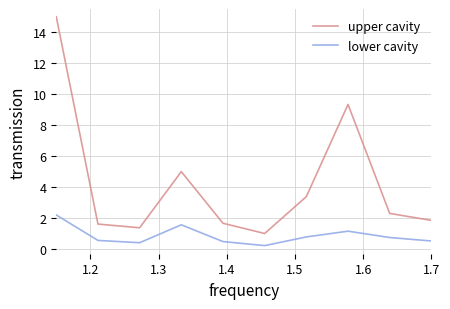

How many categories are shown in the chart?

10